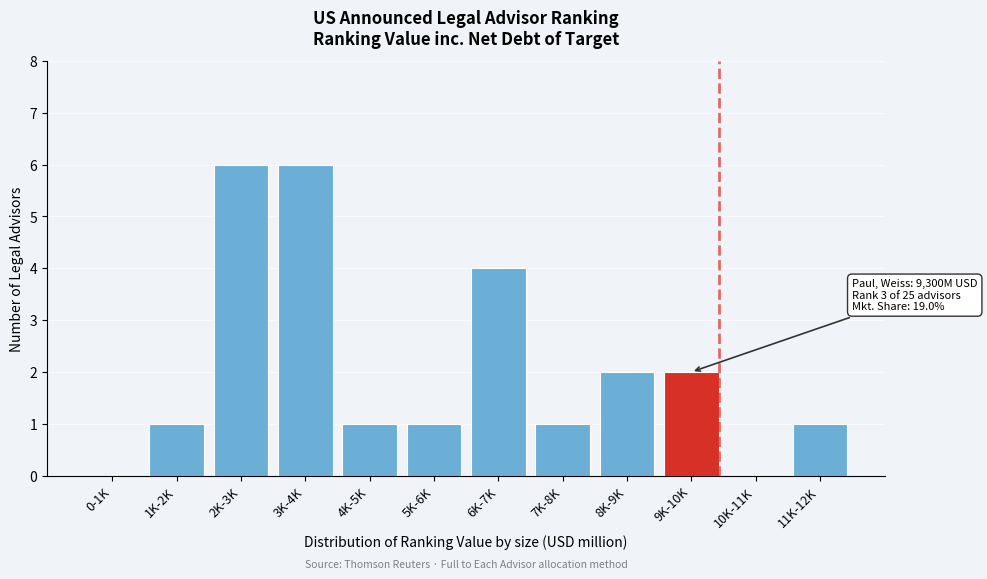

Reading left to right, extract all data points from this chart.

0-1K=0	1K-2K=1	2K-3K=6	3K-4K=6	4K-5K=1	5K-6K=1	6K-7K=4	7K-8K=1	8K-9K=2	9K-10K=2	10K-11K=0	11K-12K=1